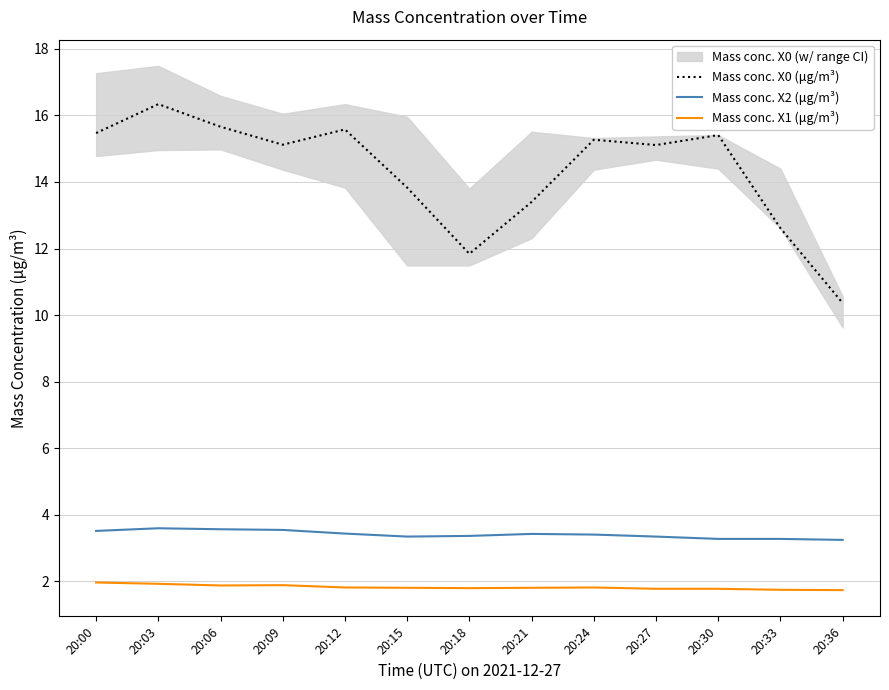

Which has a higher value, 20:33 or 20:21?

20:21